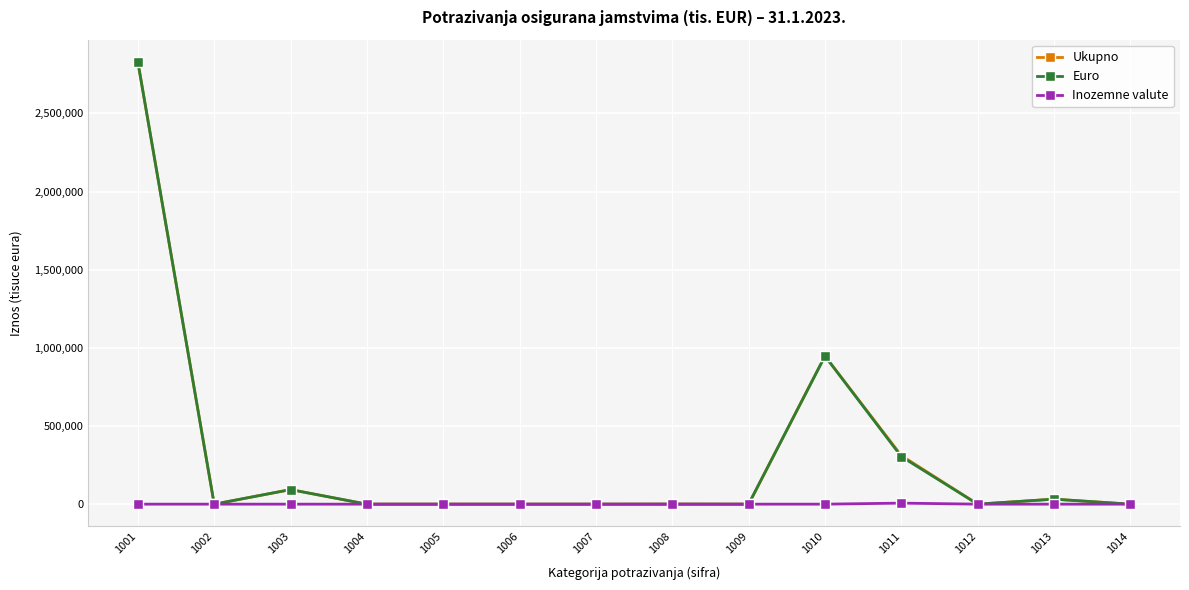

What is the difference between the maximum and second lowest values in the Inozemne valute series?

6652